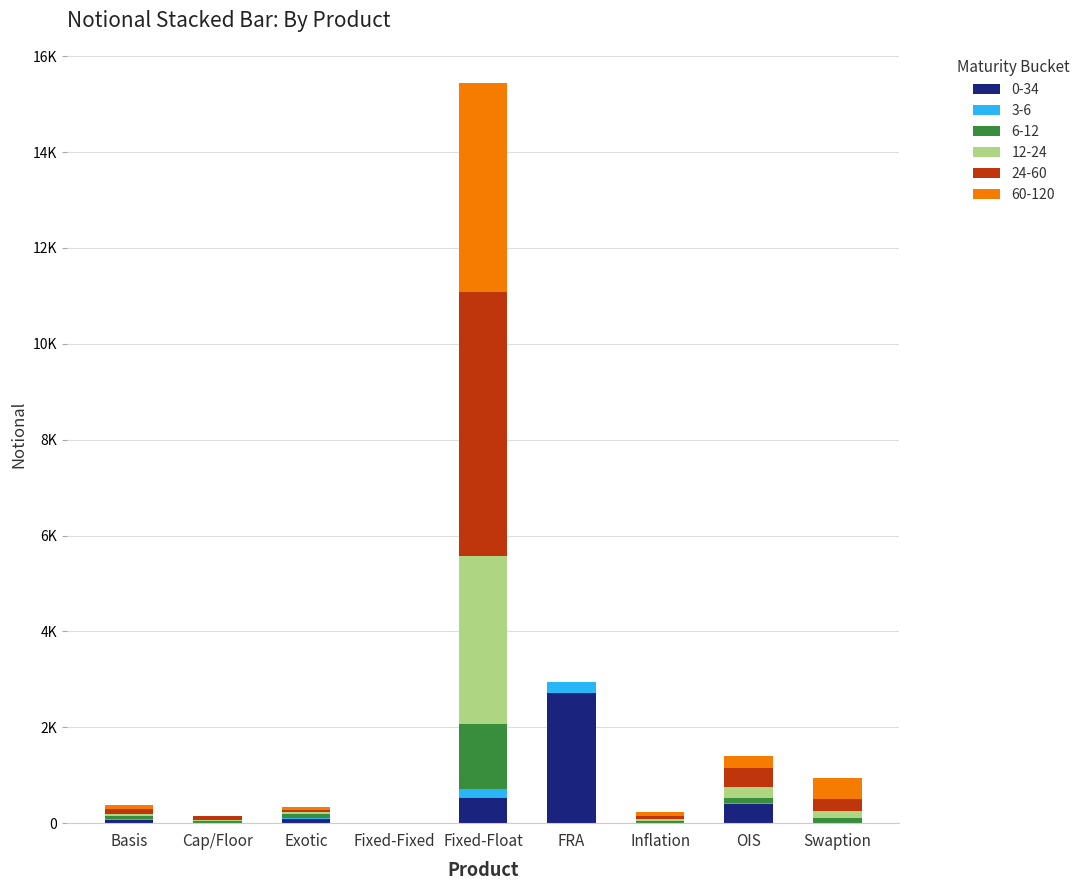

Are the bars grouped side by side (vs. stacked)?

No